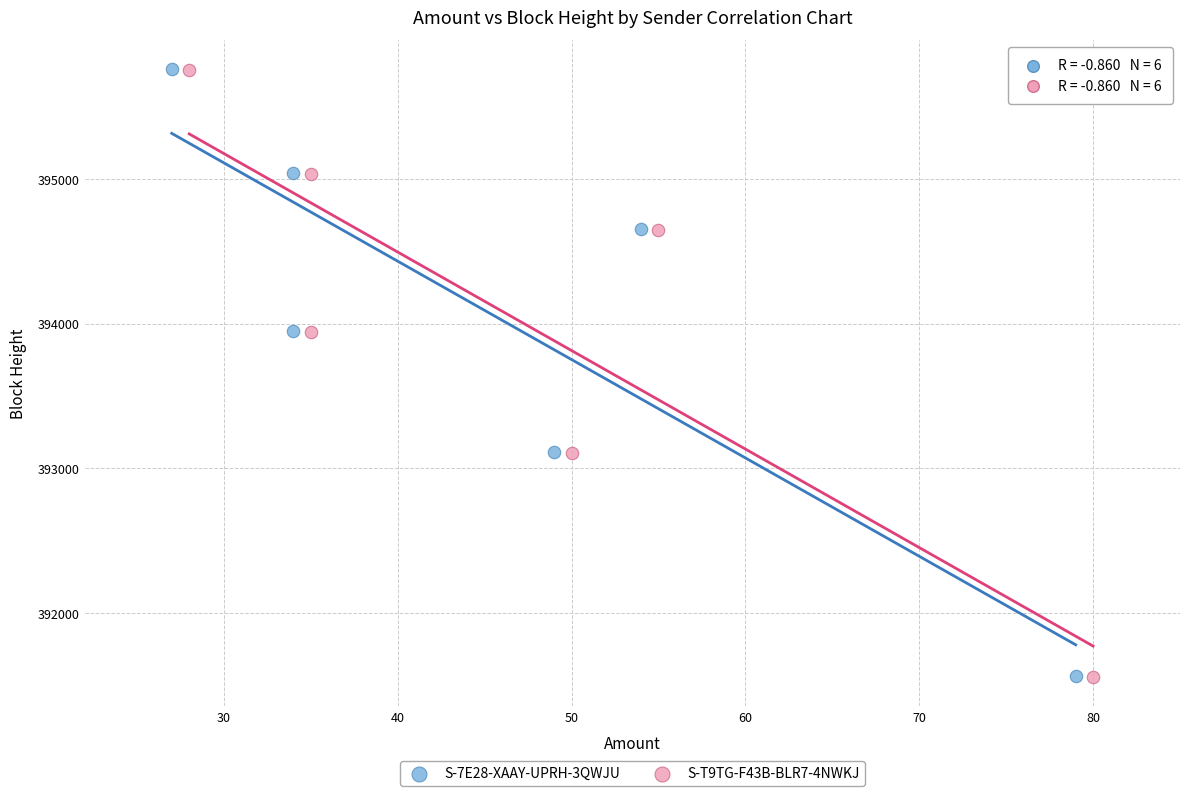

Which series has the widest spread of Y values?

S-T9TG-F43B-BLR7-4NWKJ